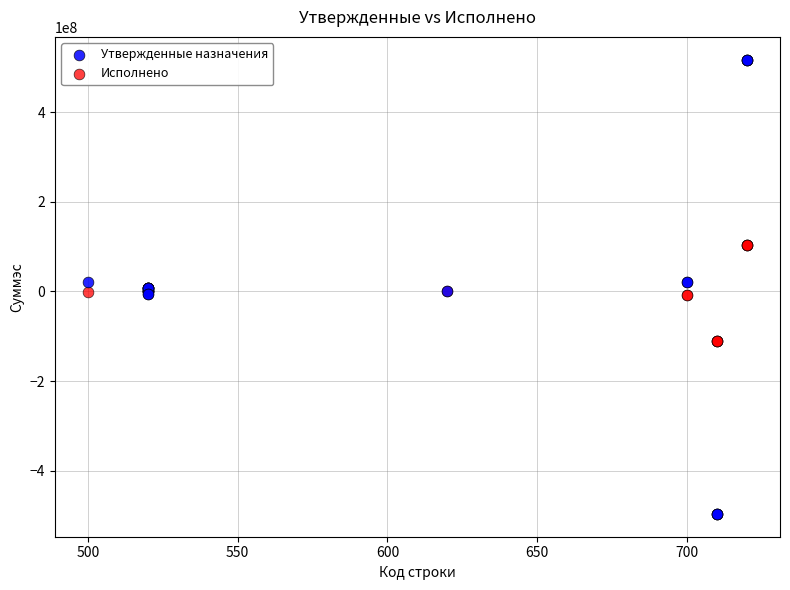

Which series has the largest Y range (max minus min)?

Утвержденные назначения